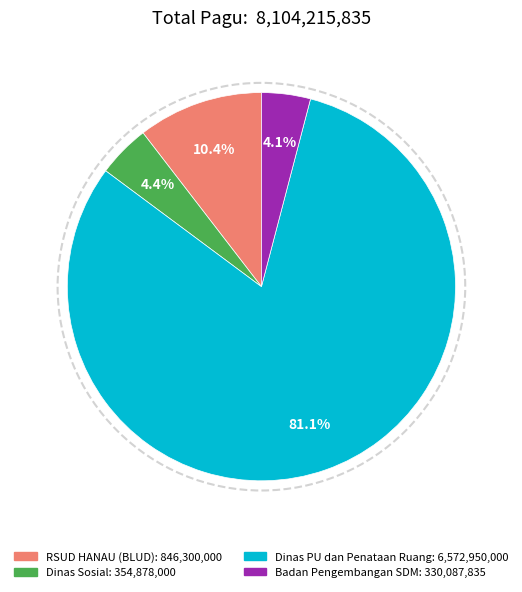

Is there any slice that represents more than half of the pie?

Yes